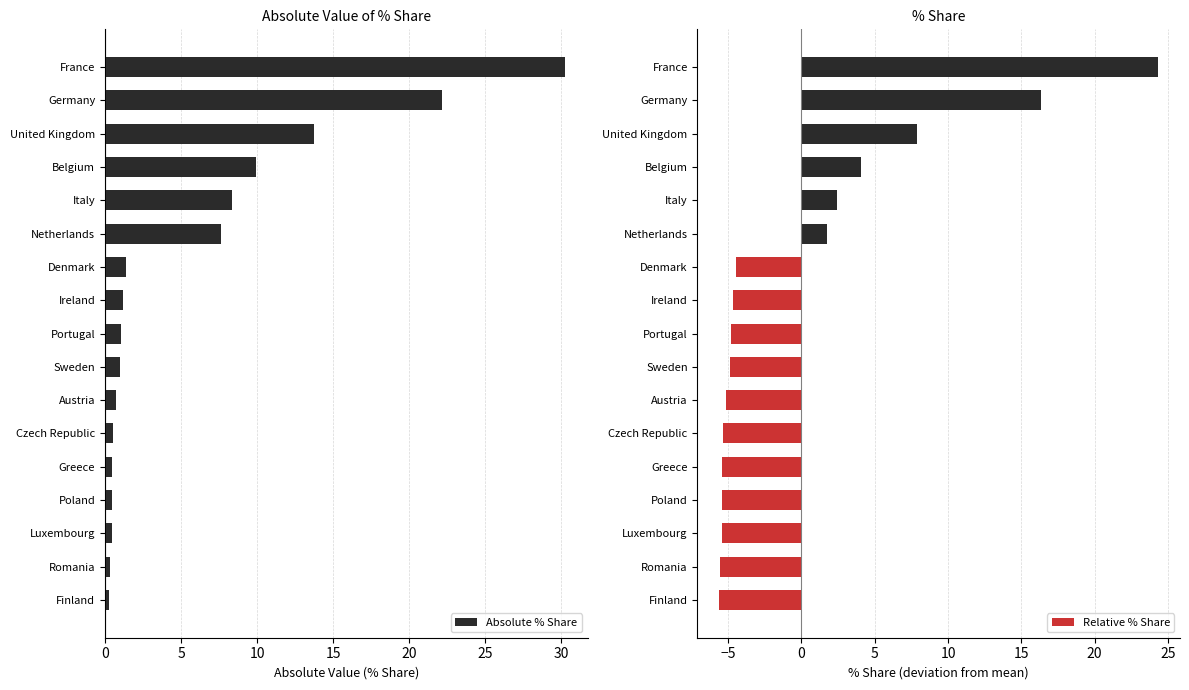

At which label is Absolute % Share closest to 15?

United Kingdom